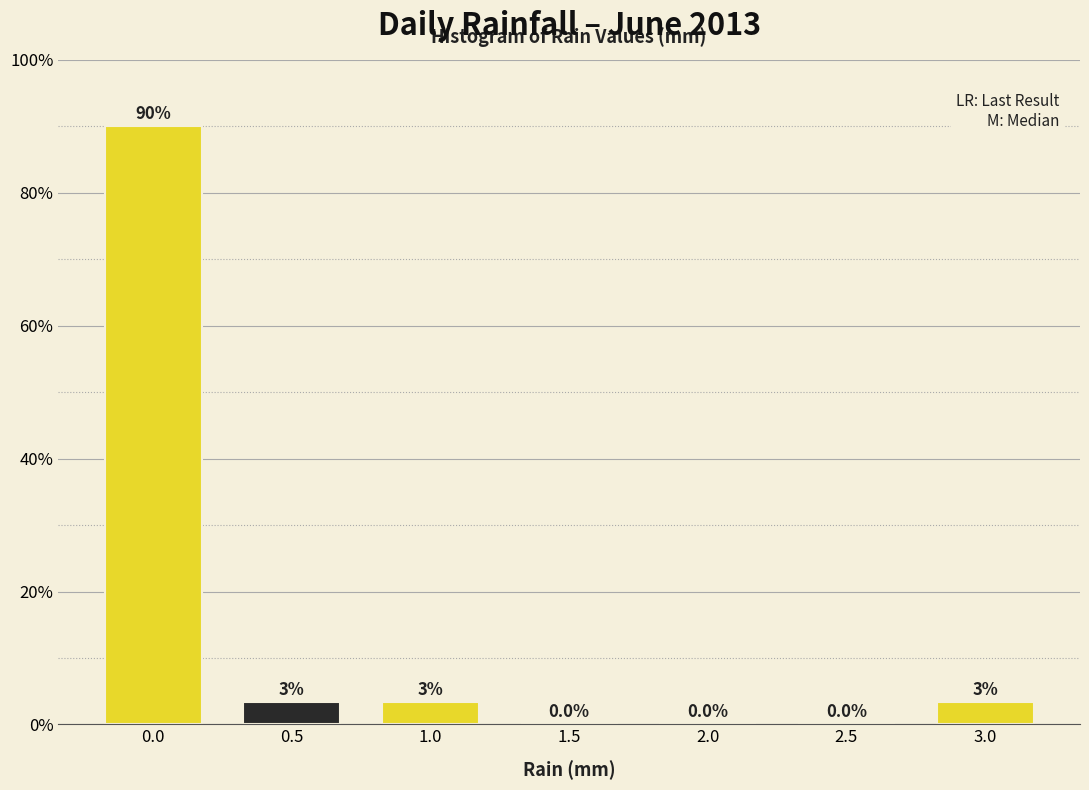

Which has a higher value, 1.0 or 1.5?

1.0